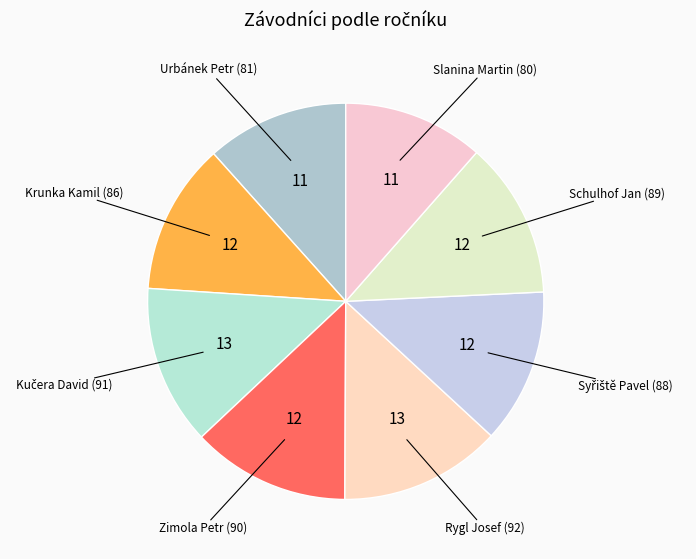

Which slice is the largest?

Rygl Josef (92)